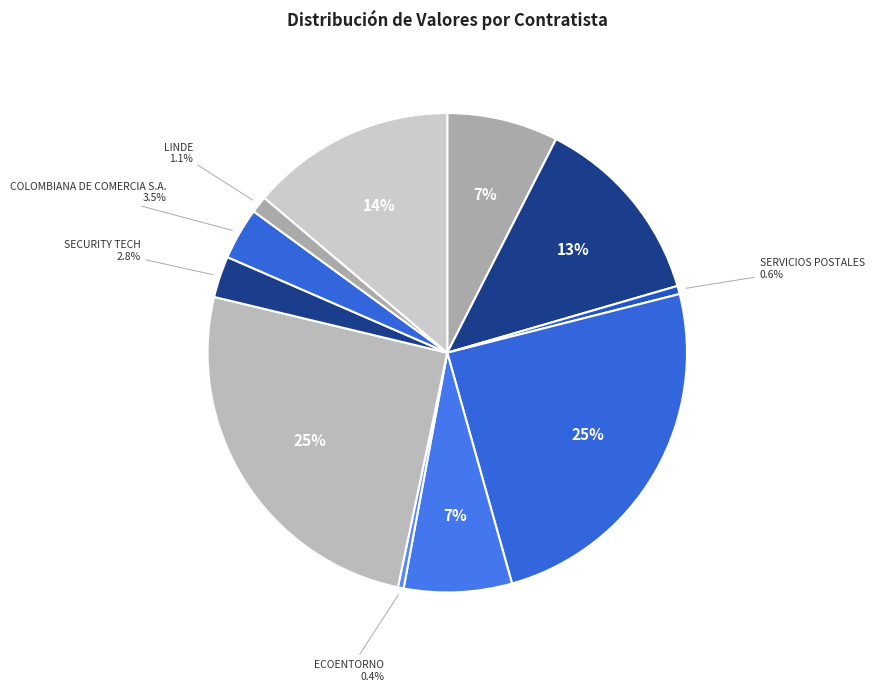

Count the number of slices in the pie.

11